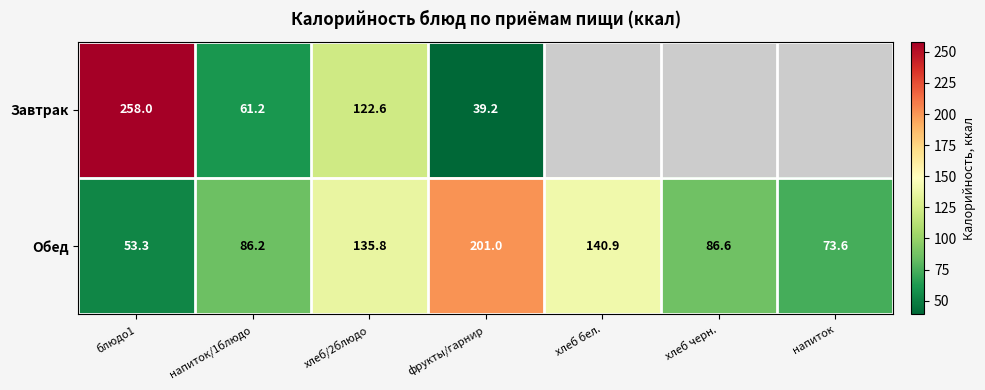

What is the maximum value for Обед?

201.0